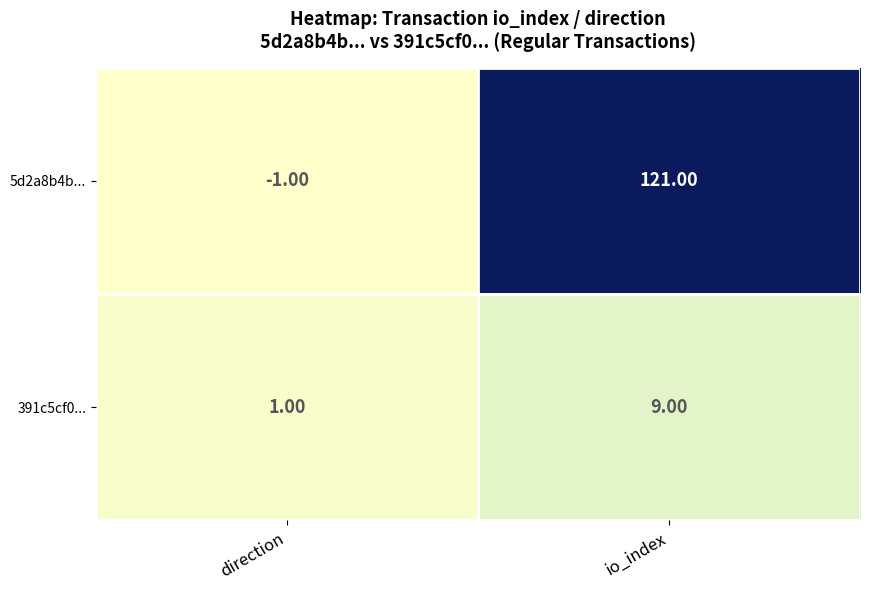

Between direction and io_index, which series saw the biggest shift?

5d2a8b4b...